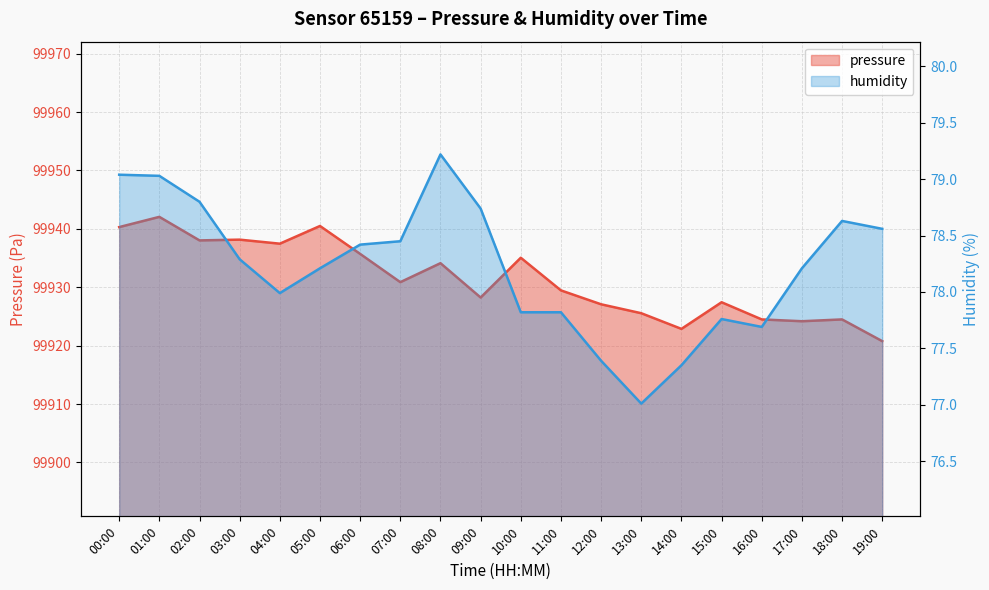

Between 02:00 and 00:00, which is larger?

00:00